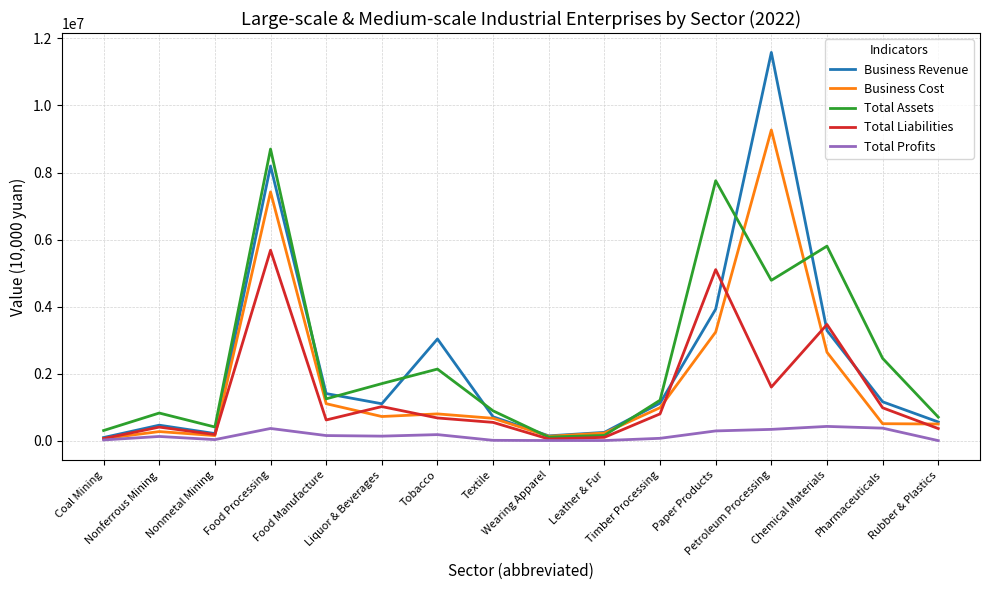

What is the maximum value for Total Profits?

425117.3